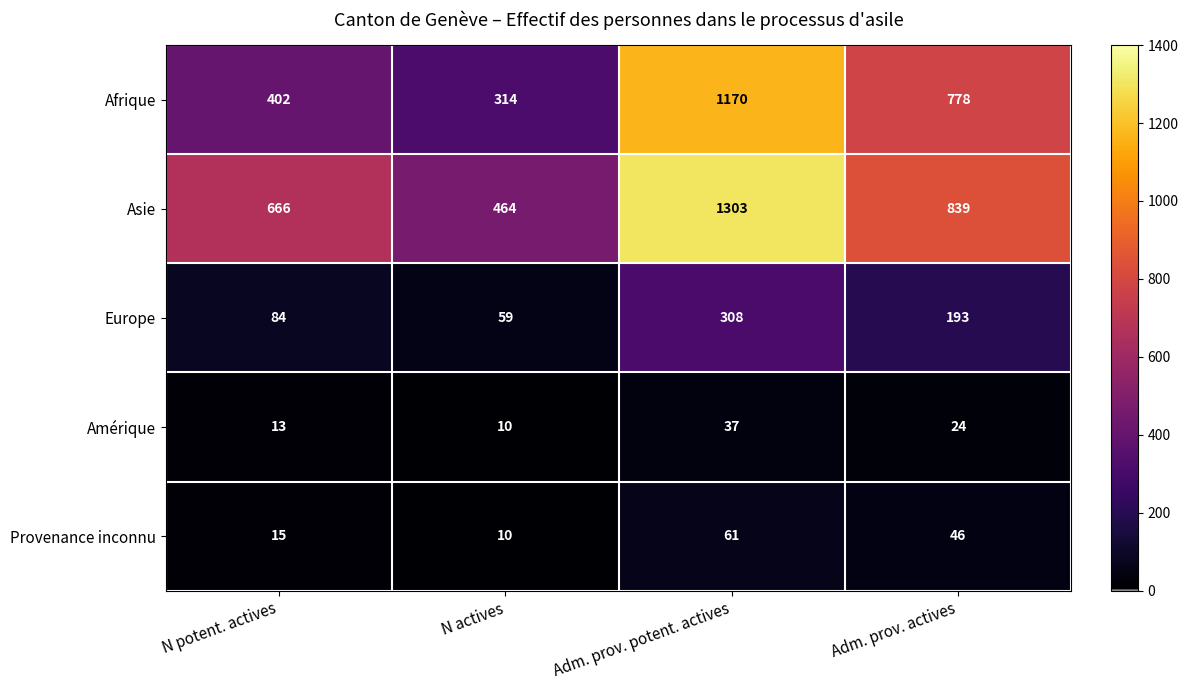

What is the greatest value displayed?

1303